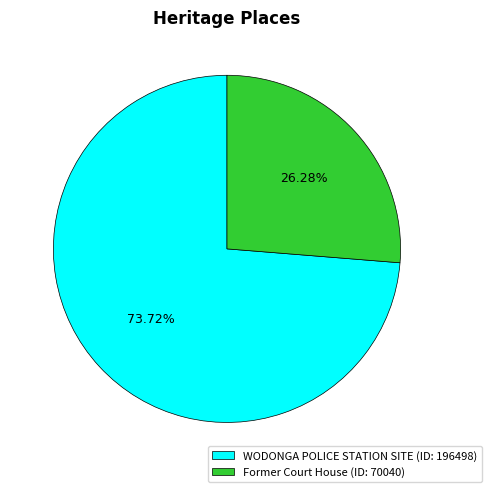

Which has a higher value, Former Court House or WODONGA POLICE STATION SITE?

WODONGA POLICE STATION SITE